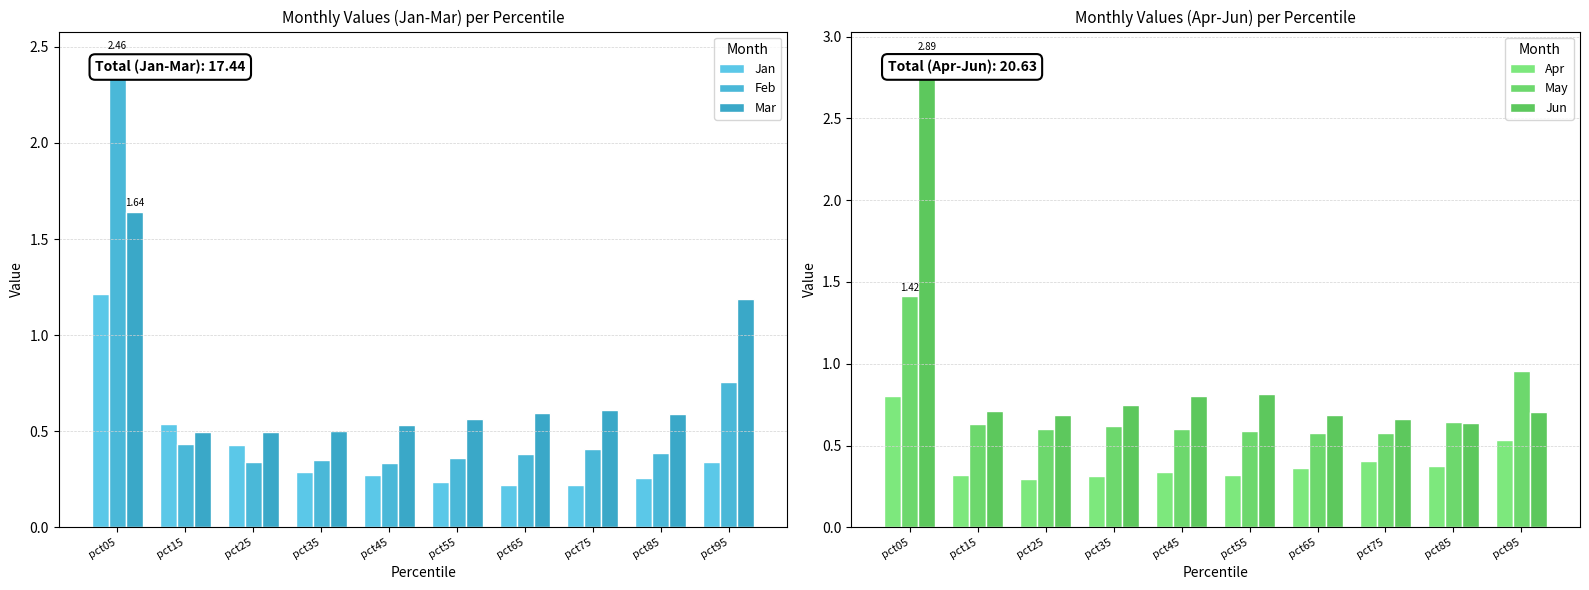

What is the sum of the May values at pct15 and pct35?

1.2